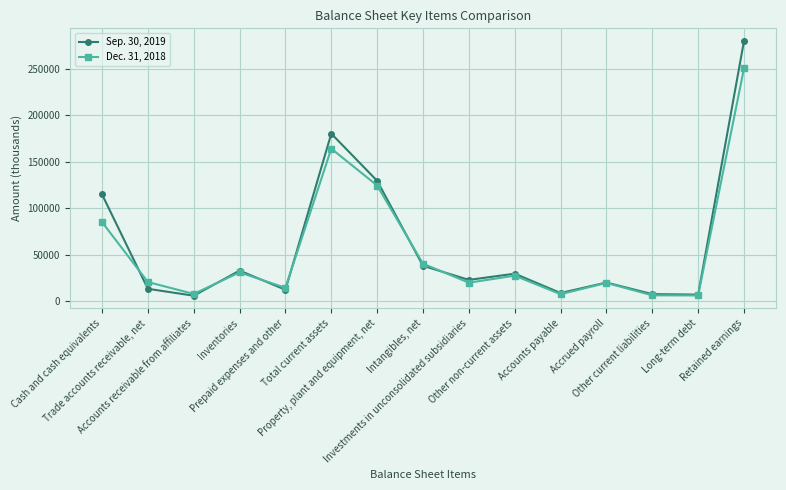

After their last crossing, which series has the higher values: Sep. 30, 2019 or Dec. 31, 2018?

Sep. 30, 2019